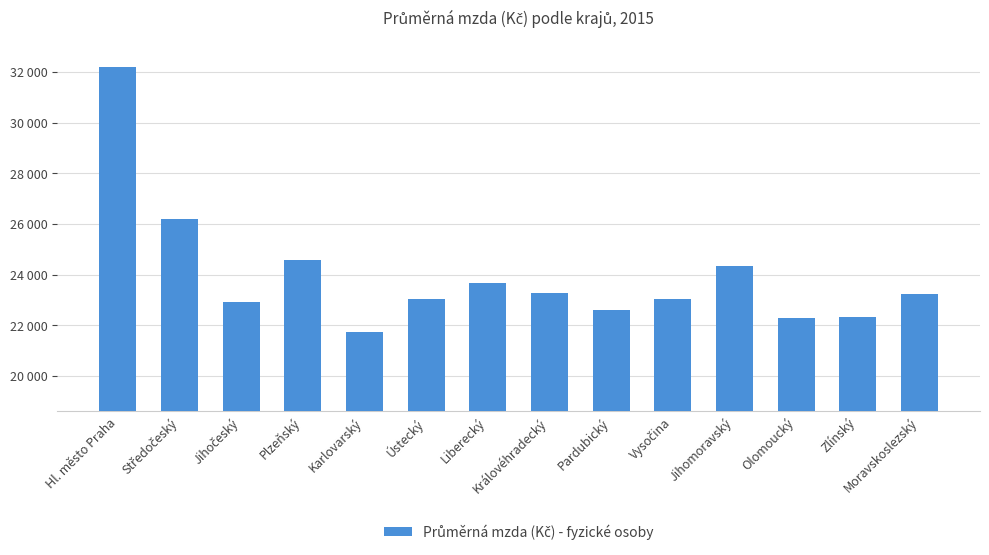

Reading left to right, what are all the values shown in this chart?

32192	26210	22909	24581	21755	23049	23687	23291	22596	23063	24337	22307	22333	23237